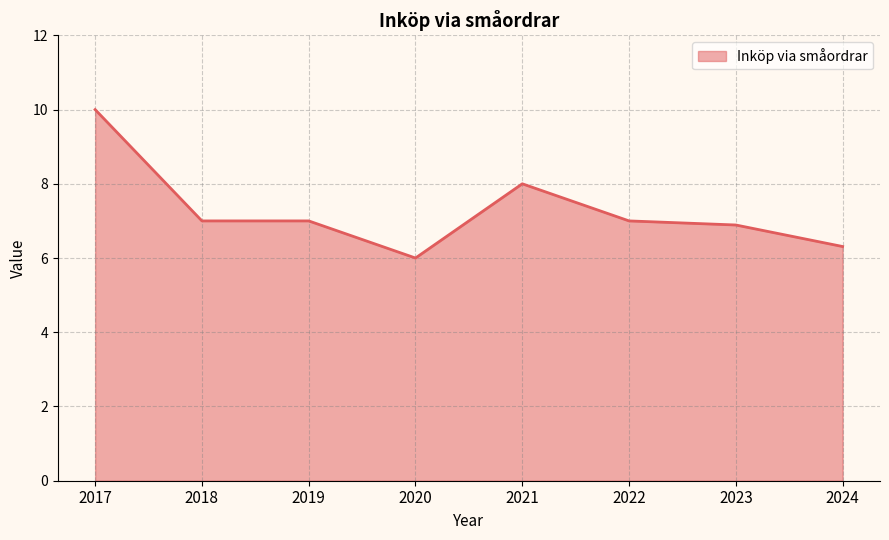

Which label corresponds to the smallest value in the chart?

2020